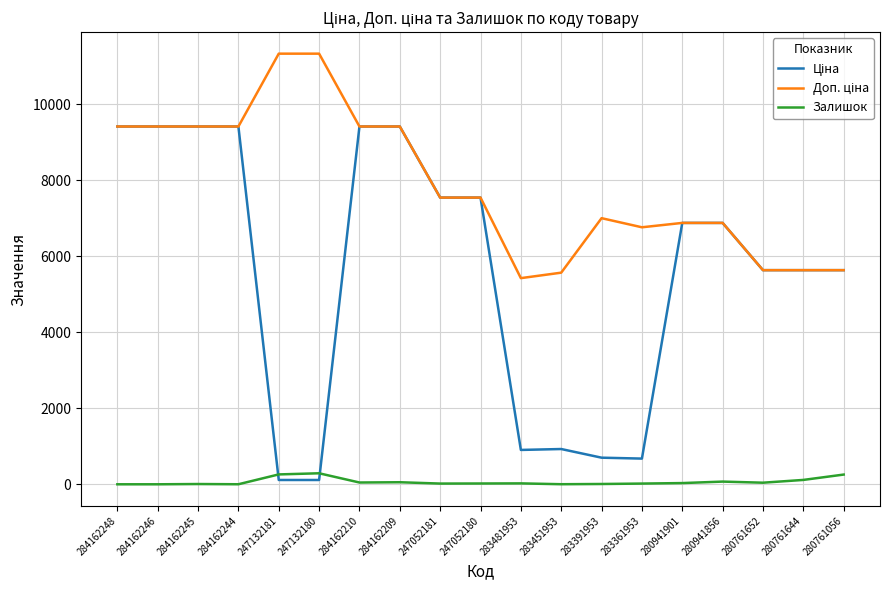

What is the total value across all series at 284162248?

18833.7